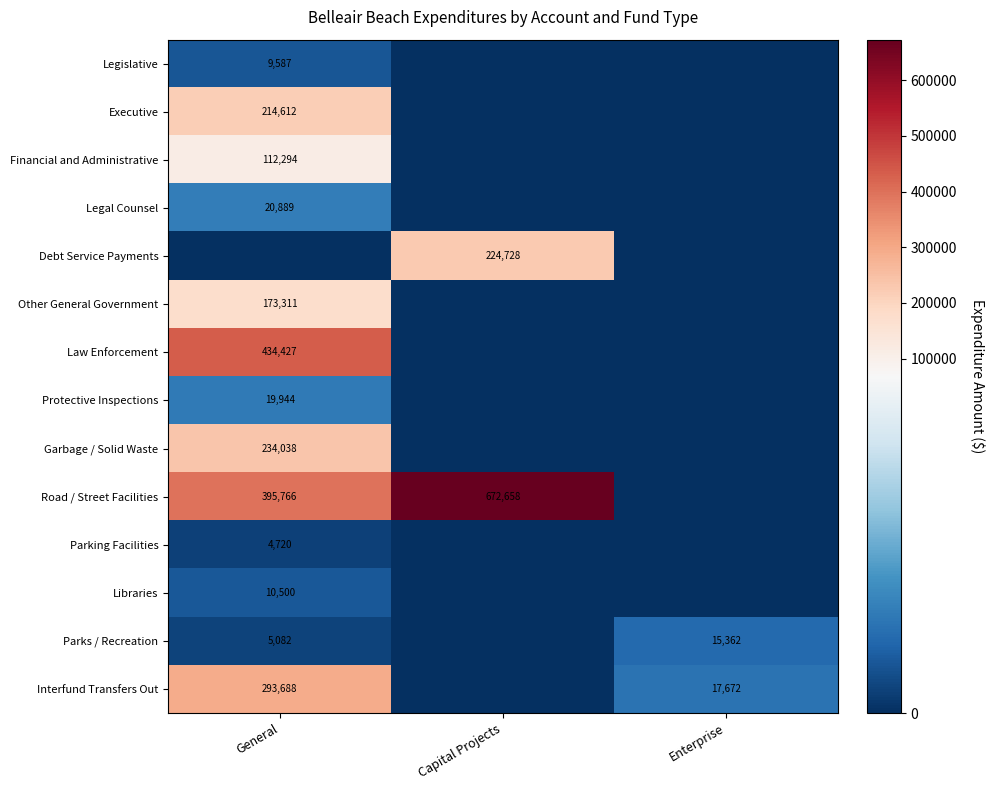

The value of Protective Inspections at General is 12964. True or false?

False